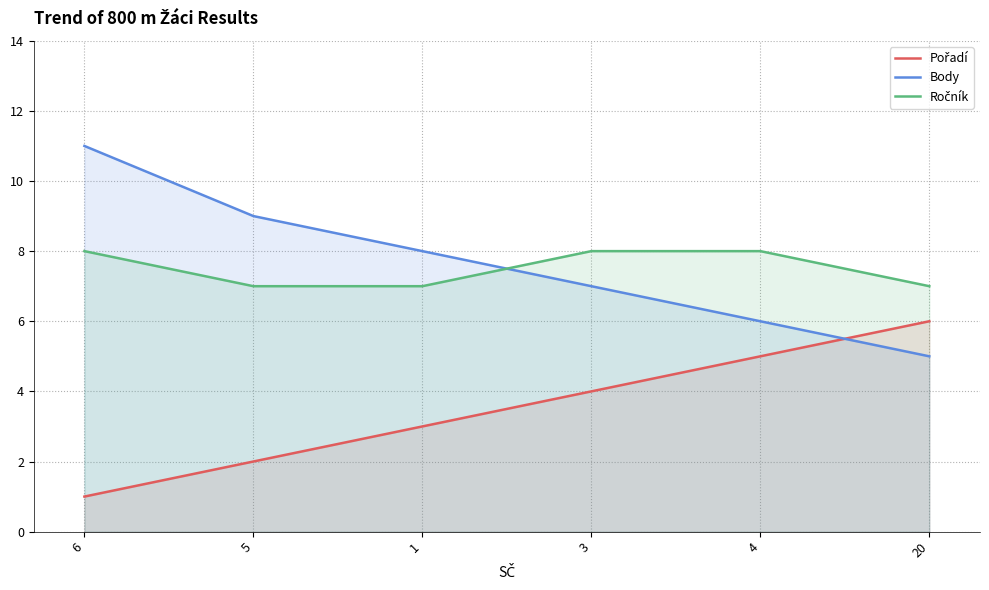

What position from the right is 6?

6